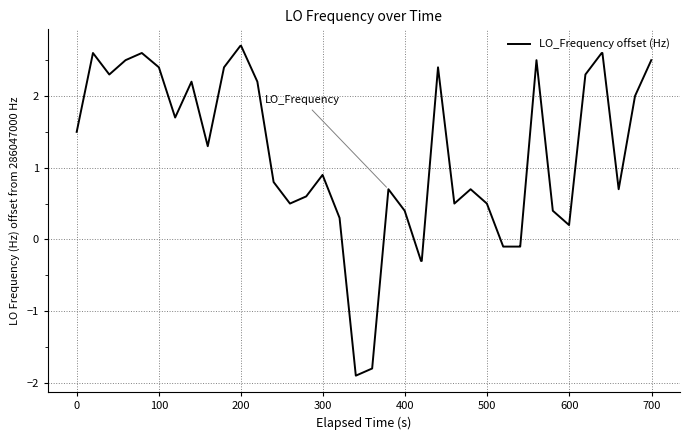

What is the difference between the maximum and minimum values?

4.6